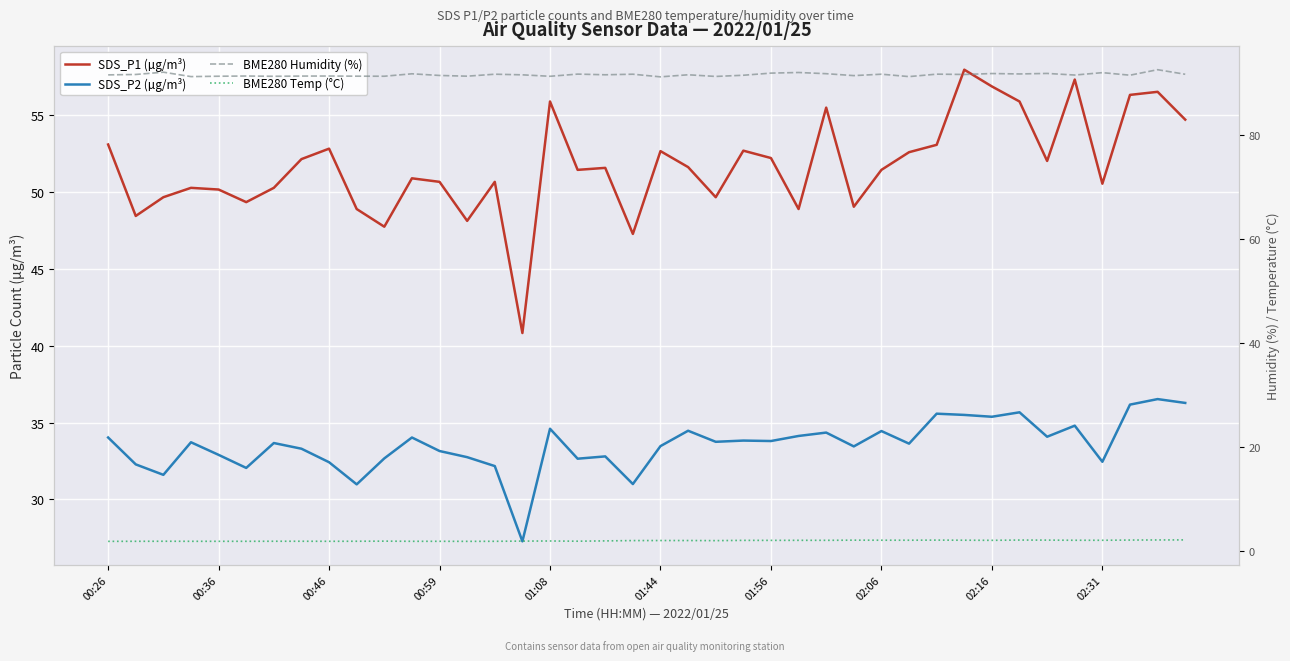

Is the value of SDS_P2 (µg/m³) at 14 greater than the value of BME280 Humidity (%) at 18?

No